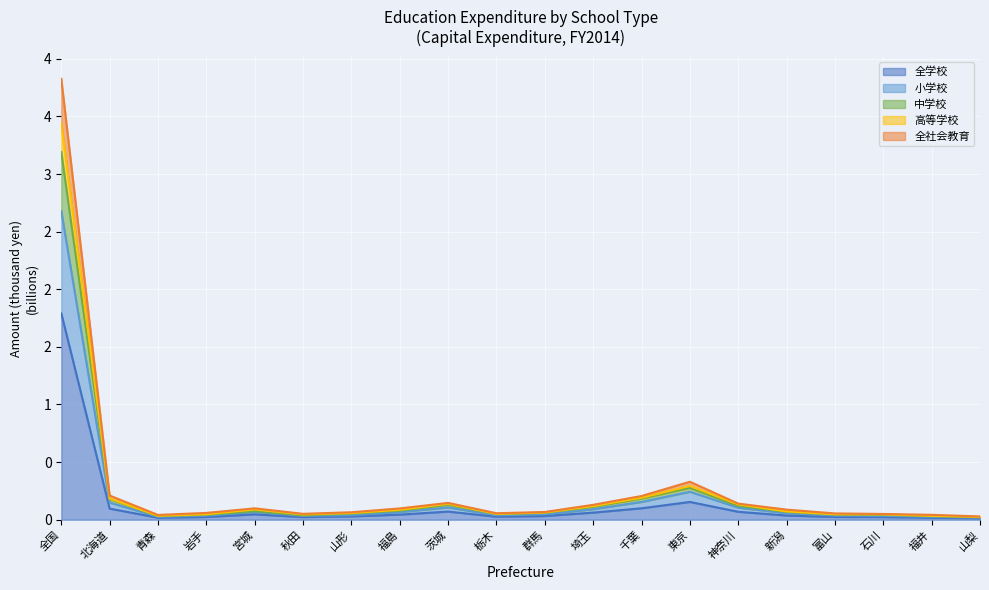

In 全学校, how many points are lower than both neighbors (excluding endpoints)?

3